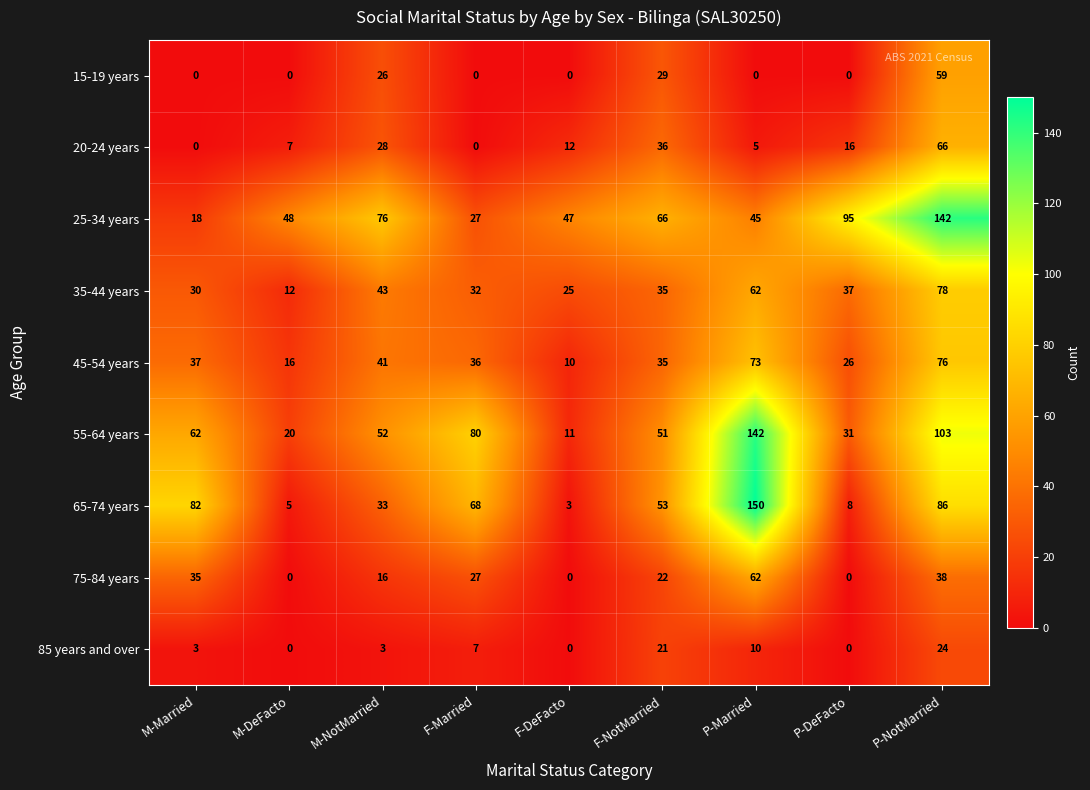

What is the lowest value of the 25-34 years series?

18